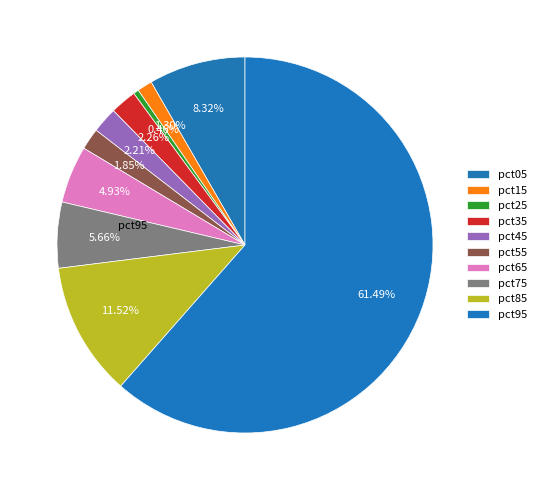

How many slices are in this pie chart?

10